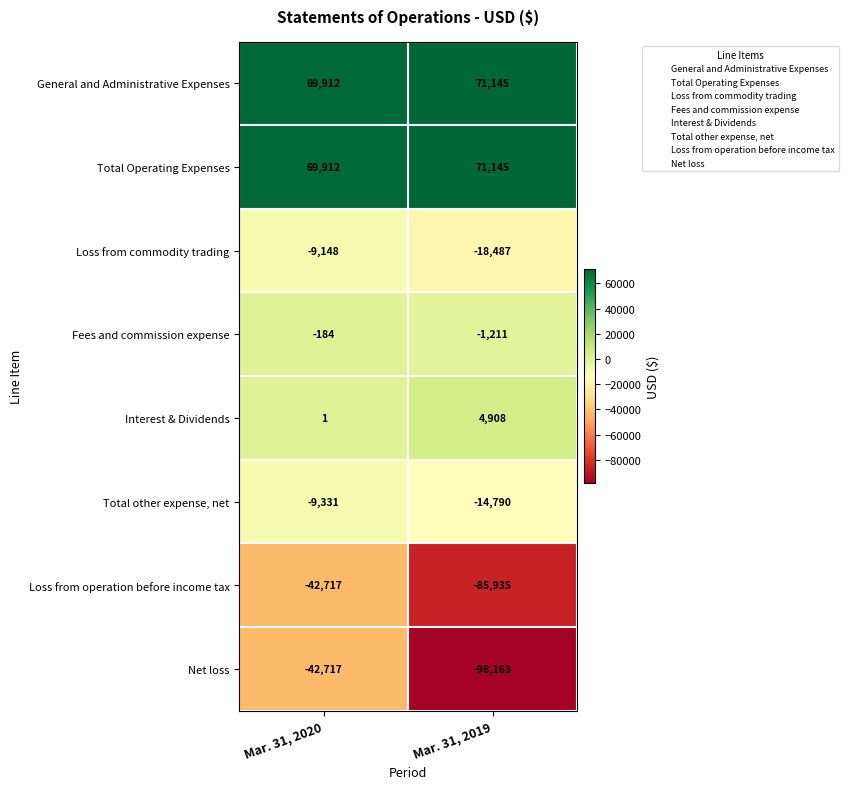

The Fees and commission expense series shows -184 at Mar. 31, 2020. True or false?

True